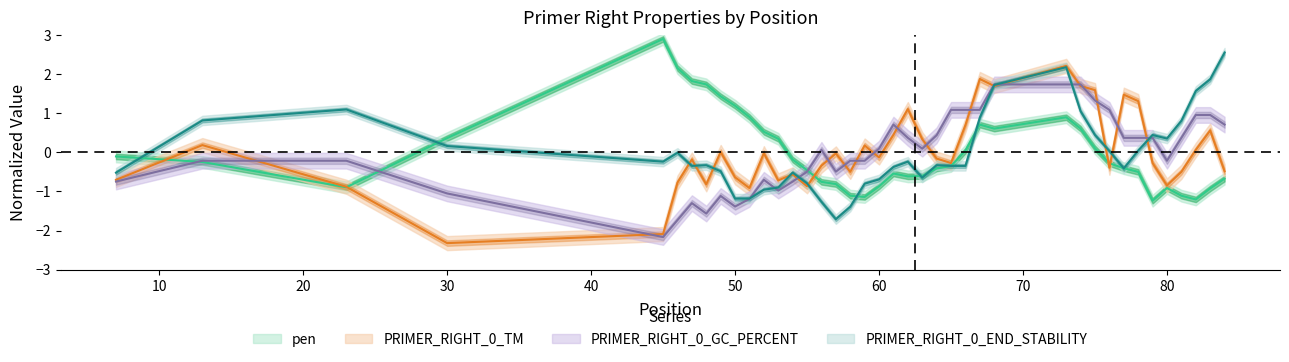

What is the value of the PRIMER_RIGHT_0_END_STABILITY point at the 4th from the left?

0.2